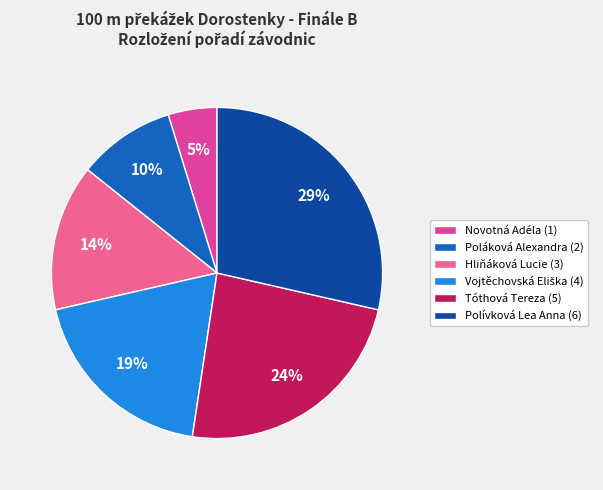

How many slices are in this pie chart?

6